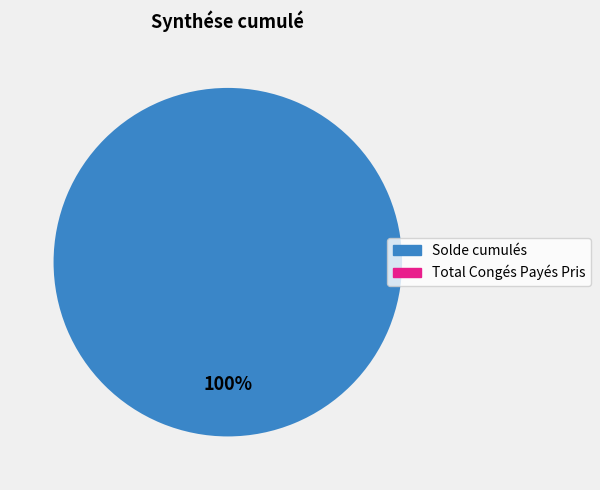

To the nearest percent, what is the combined percentage of Total Congés Payés Pris and Solde cumulés?

100%